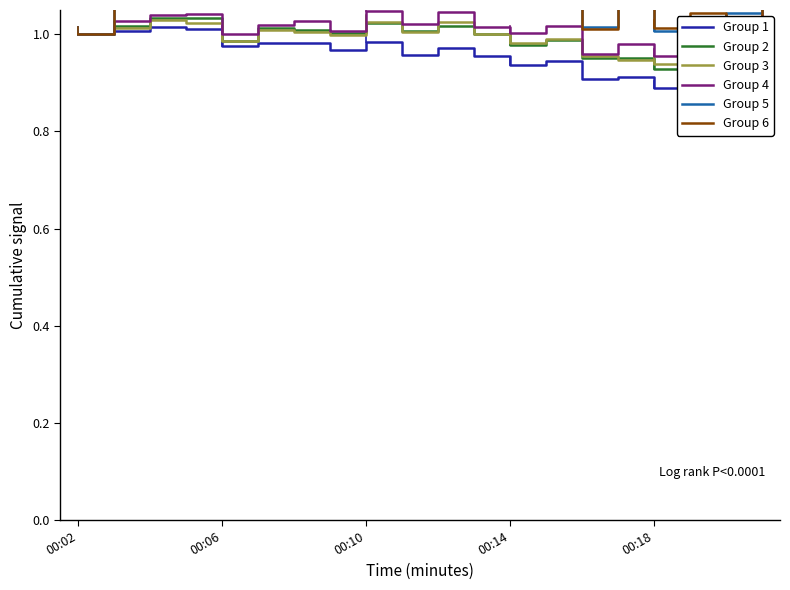

The value of Group 2 at 00:06 is 0.4. True or false?

False